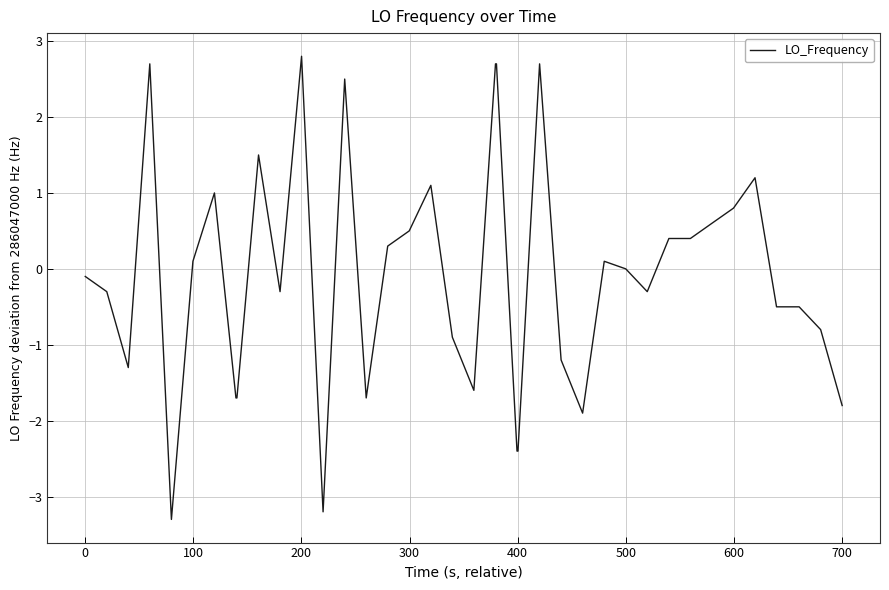

What is the greatest value displayed?

2.8